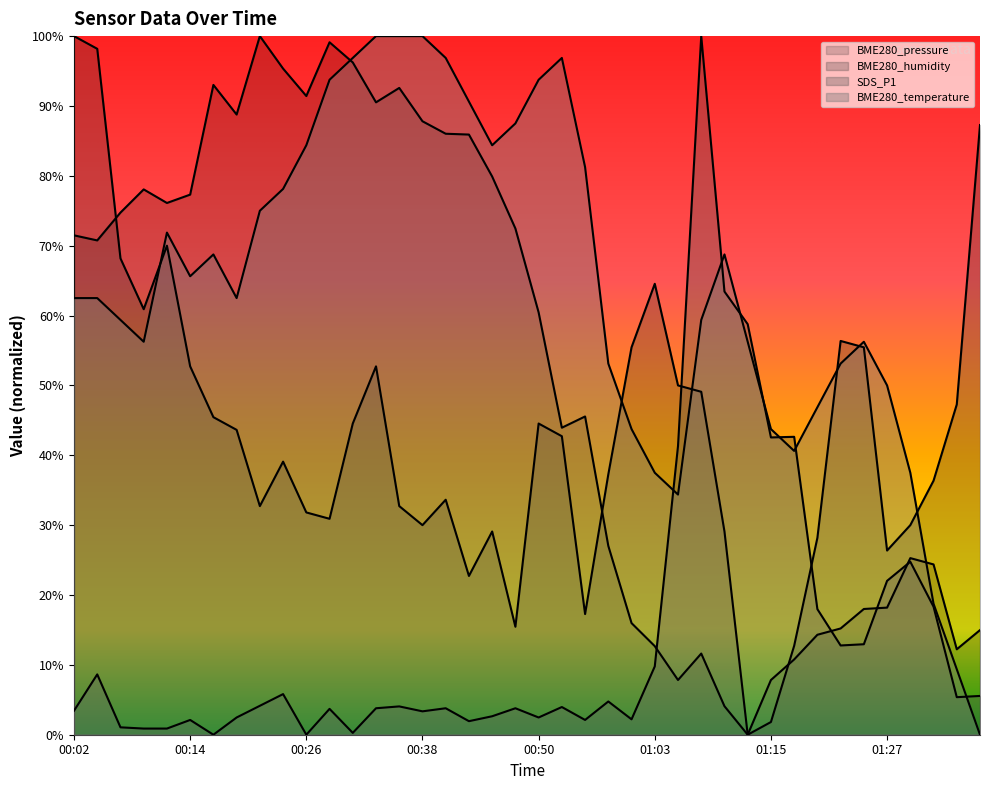

Reading left to right, transcribe all the data shown in this chart.

BME280_pressure: 00:02=0.7	00:04=0.7	00:07=0.7	00:09=0.8	00:11=0.8	00:14=0.8	00:16=0.9	00:19=0.9	00:21=1.0	00:24=1.0	00:26=0.9	00:29=1.0	00:31=1.0	00:33=0.9	00:36=0.9	00:38=0.9	00:41=0.9	00:43=0.9	00:46=0.8	00:48=0.7	00:50=0.6	00:53=0.4	00:55=0.5	00:58=0.3	01:00=0.2	01:03=0.1	01:05=0.1	01:07=0.1	01:10=0.0	01:12=0.0	01:15=0.1	01:17=0.1	01:20=0.1	01:22=0.2	01:24=0.2	01:27=0.2	01:29=0.3	01:32=0.2	01:34=0.1	01:37=0.1
BME280_humidity: 00:02=1.0	00:04=1.0	00:07=0.7	00:09=0.6	00:11=0.7	00:14=0.5	00:16=0.5	00:19=0.4	00:21=0.3	00:24=0.4	00:26=0.3	00:29=0.3	00:31=0.4	00:33=0.5	00:36=0.3	00:38=0.3	00:41=0.3	00:43=0.2	00:46=0.3	00:48=0.2	00:50=0.4	00:53=0.4	00:55=0.2	00:58=0.4	01:00=0.6	01:03=0.6	01:05=0.5	01:07=0.5	01:10=0.3	01:12=0.0	01:15=0.0	01:17=0.1	01:20=0.3	01:22=0.6	01:24=0.6	01:27=0.3	01:29=0.3	01:32=0.4	01:34=0.5	01:37=0.9
SDS_P1: 00:02=0.0	00:04=0.1	00:07=0.0	00:09=0.0	00:11=0.0	00:14=0.0	00:16=0.0	00:19=0.0	00:21=0.0	00:24=0.1	00:26=0.0	00:29=0.0	00:31=0.0	00:33=0.0	00:36=0.0	00:38=0.0	00:41=0.0	00:43=0.0	00:46=0.0	00:48=0.0	00:50=0.0	00:53=0.0	00:55=0.0	00:58=0.0	01:00=0.0	01:03=0.1	01:05=0.4	01:07=1.0	01:10=0.6	01:12=0.6	01:15=0.4	01:17=0.4	01:20=0.2	01:22=0.1	01:24=0.1	01:27=0.2	01:29=0.2	01:32=0.2	01:34=0.1	01:37=0.1
BME280_temperature: 00:02=0.6	00:04=0.6	00:07=0.6	00:09=0.6	00:11=0.7	00:14=0.7	00:16=0.7	00:19=0.6	00:21=0.7	00:24=0.8	00:26=0.8	00:29=0.9	00:31=1.0	00:33=1.0	00:36=1.0	00:38=1.0	00:41=1.0	00:43=0.9	00:46=0.8	00:48=0.9	00:50=0.9	00:53=1.0	00:55=0.8	00:58=0.5	01:00=0.4	01:03=0.4	01:05=0.3	01:07=0.6	01:10=0.7	01:12=0.6	01:15=0.4	01:17=0.4	01:20=0.5	01:22=0.5	01:24=0.6	01:27=0.5	01:29=0.4	01:32=0.2	01:34=0.1	01:37=0.0